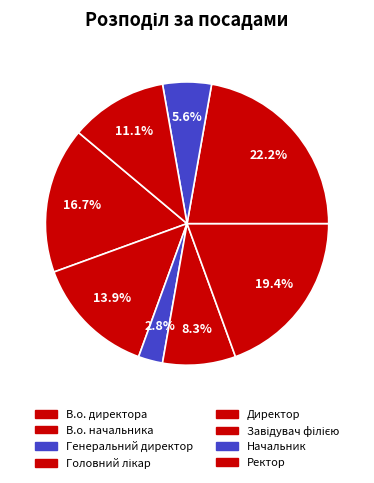

True or false: Начальник accounts for 6% of the total.

True